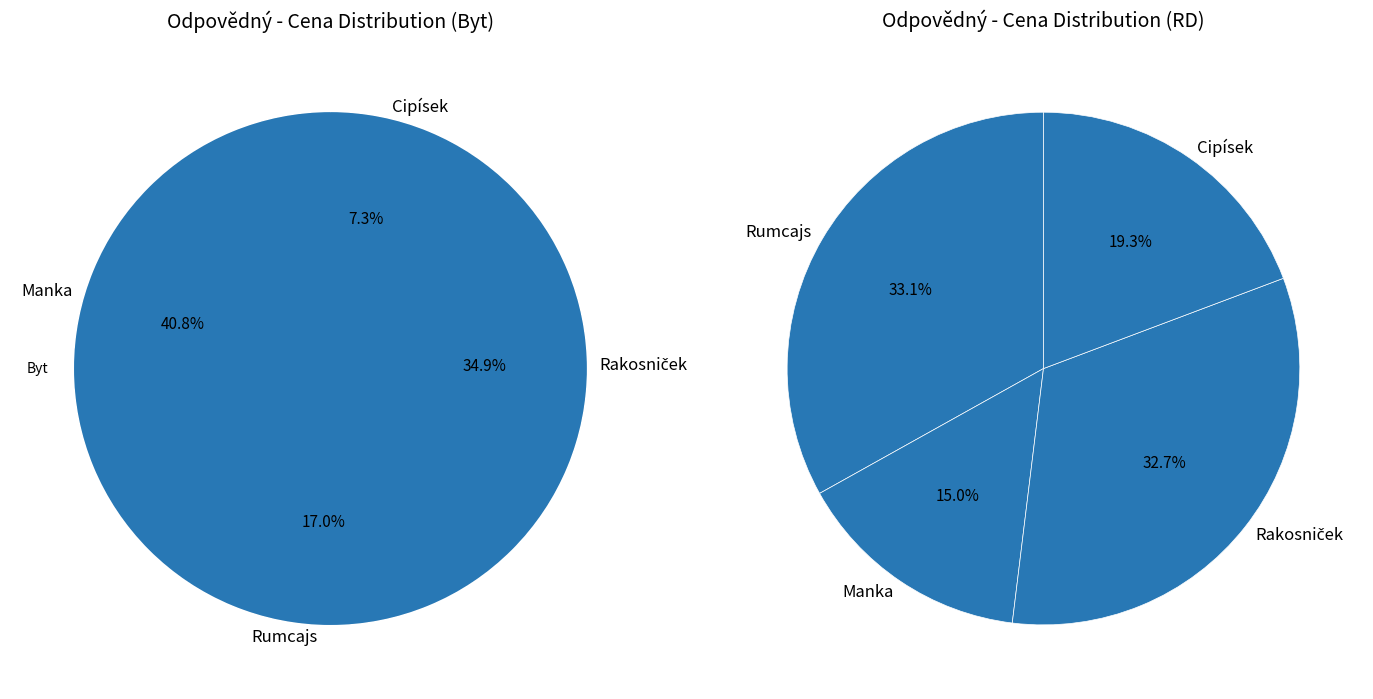

Which category has the smallest portion of the pie?

Manka